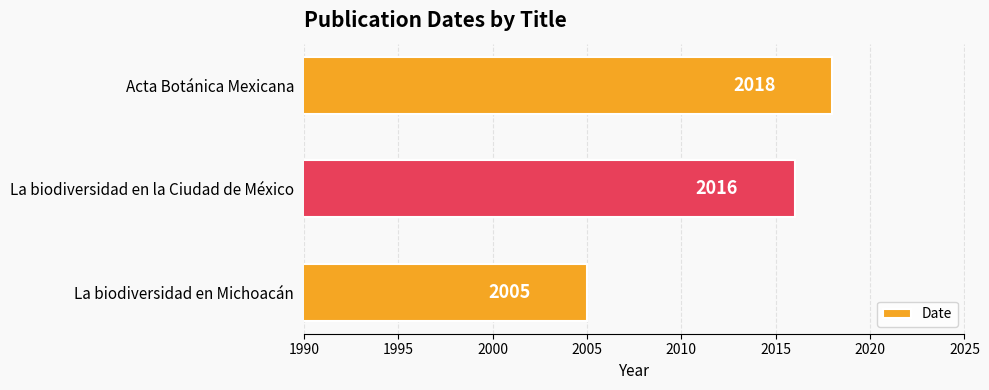

What position from the top is Acta Botánica Mexicana?

1